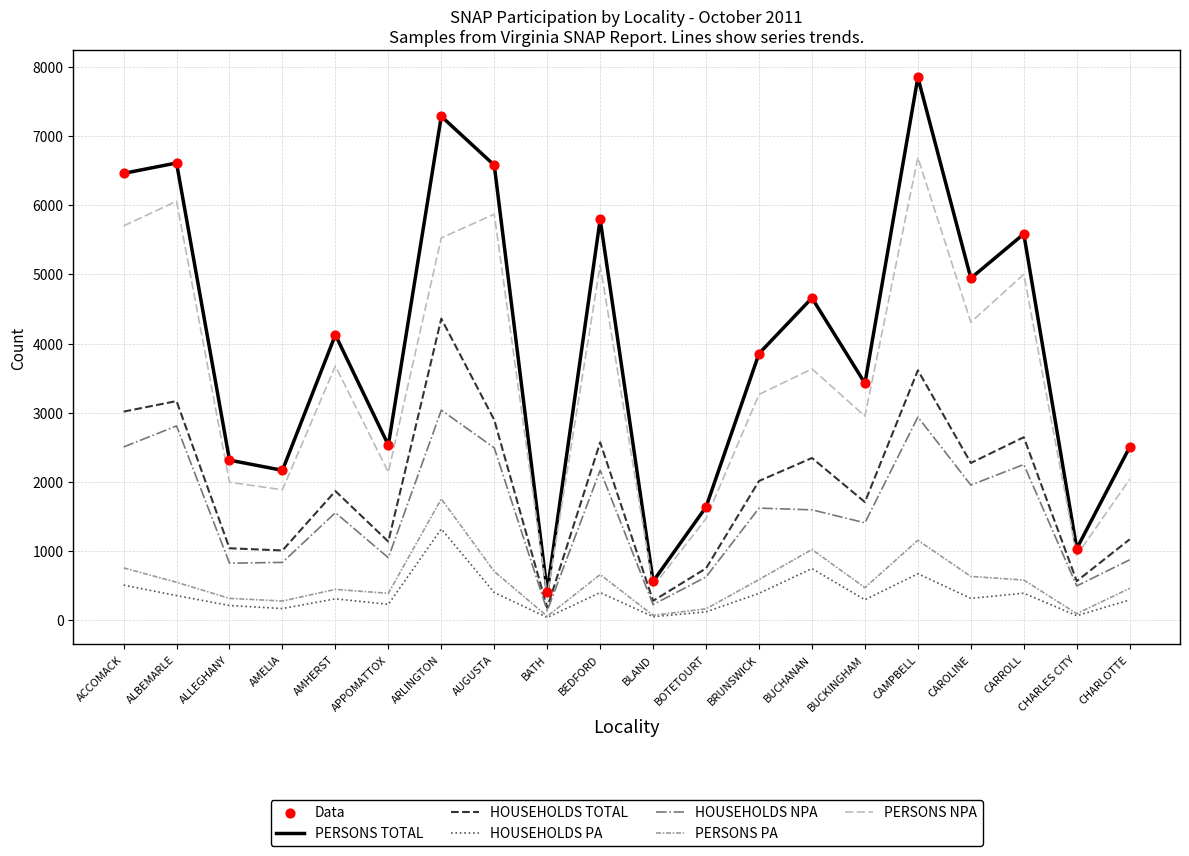

Is the value of PERSONS NPA at BOTETOURT greater than the value of HOUSEHOLDS NPA at ALLEGHANY?

Yes